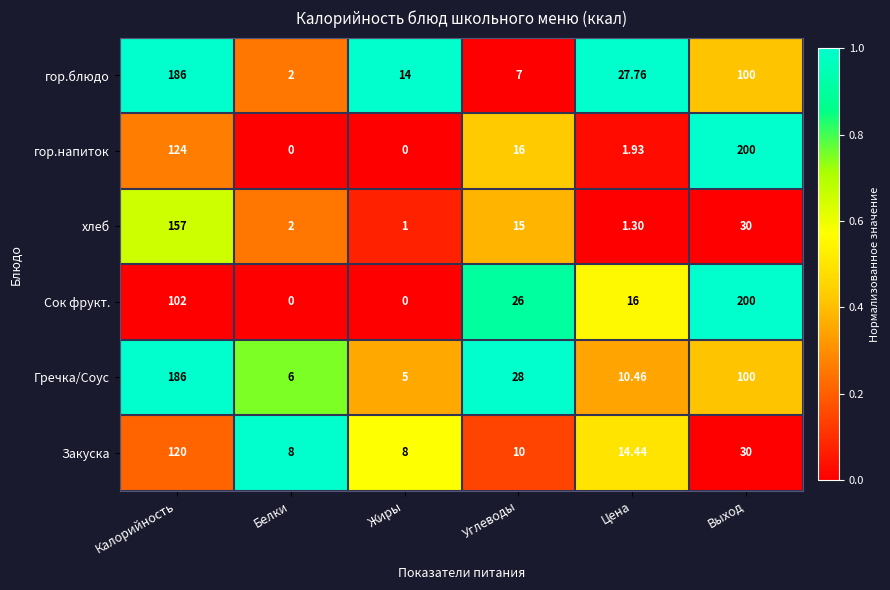

Which category has the highest value in the гор.напиток series?

Выход